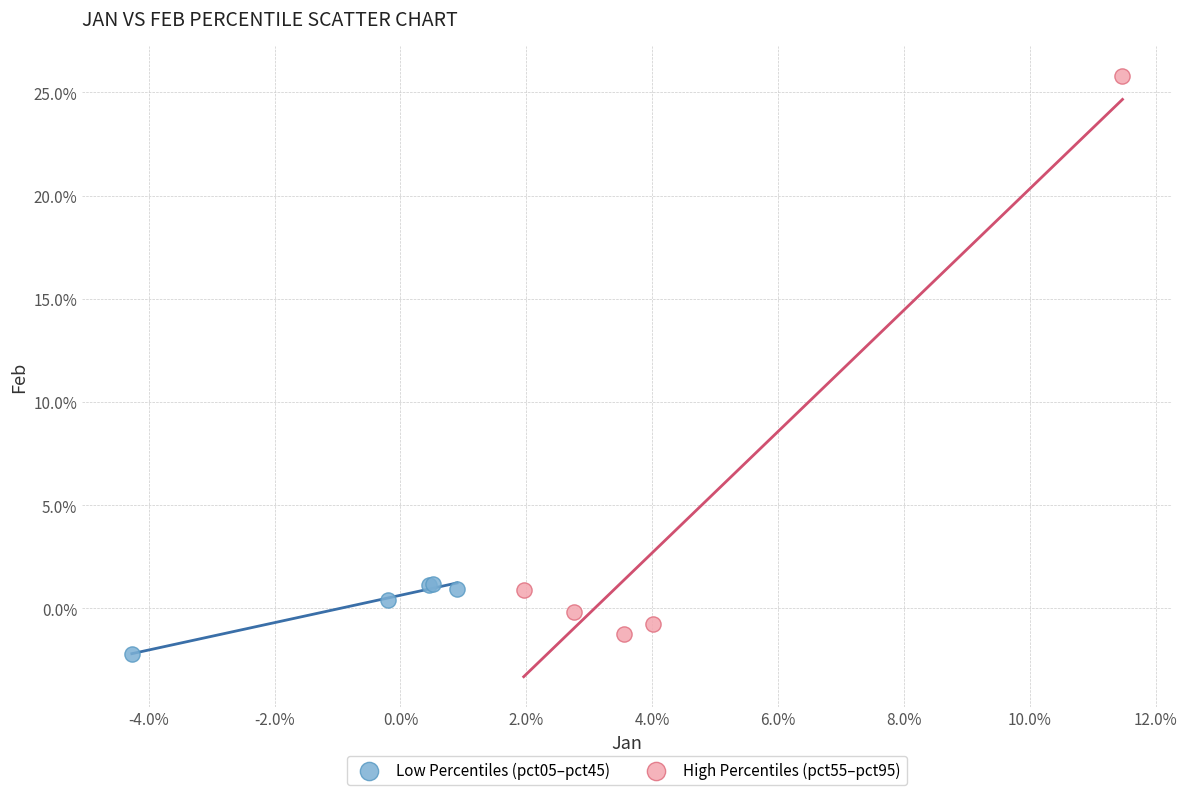

Which series reaches the maximum Y coordinate?

High Percentiles (pct55–pct95)